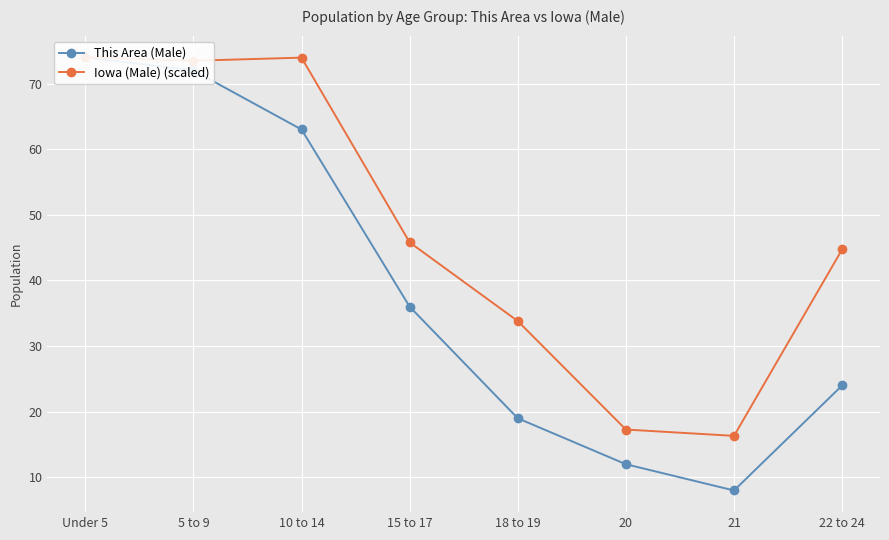

Rank the series by their maximum value, from highest to lowest.

This Area (Male), Iowa (Male) (scaled)